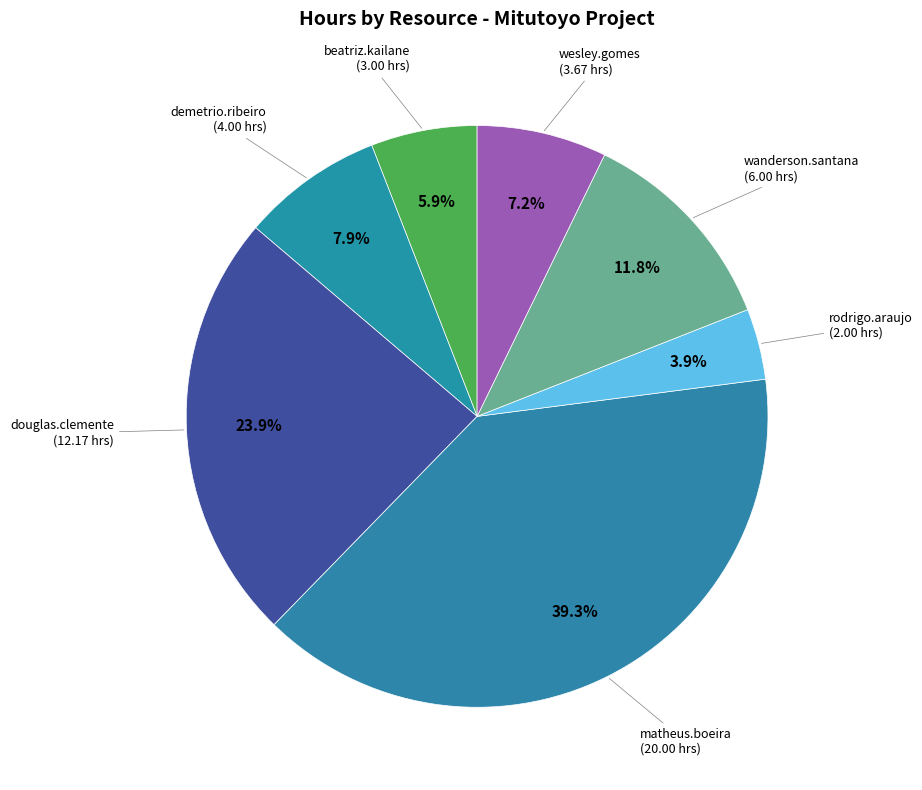

How many segments does this pie chart have?

7